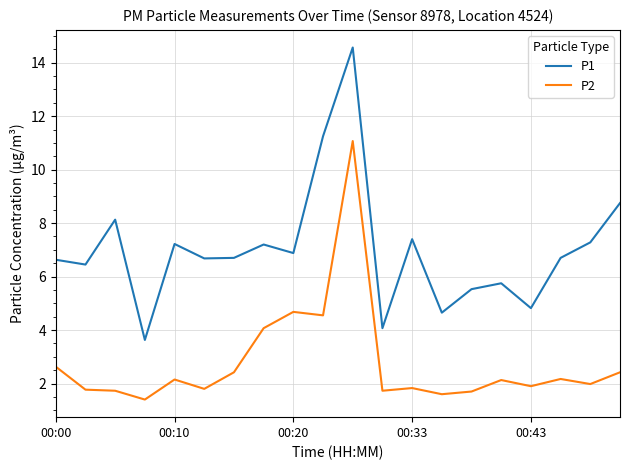

What is the sum of all P1 values?

140.3